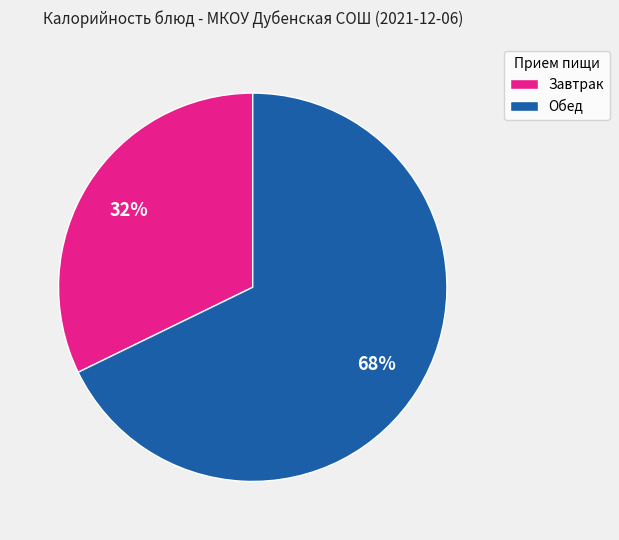

Count the number of slices in the pie.

2